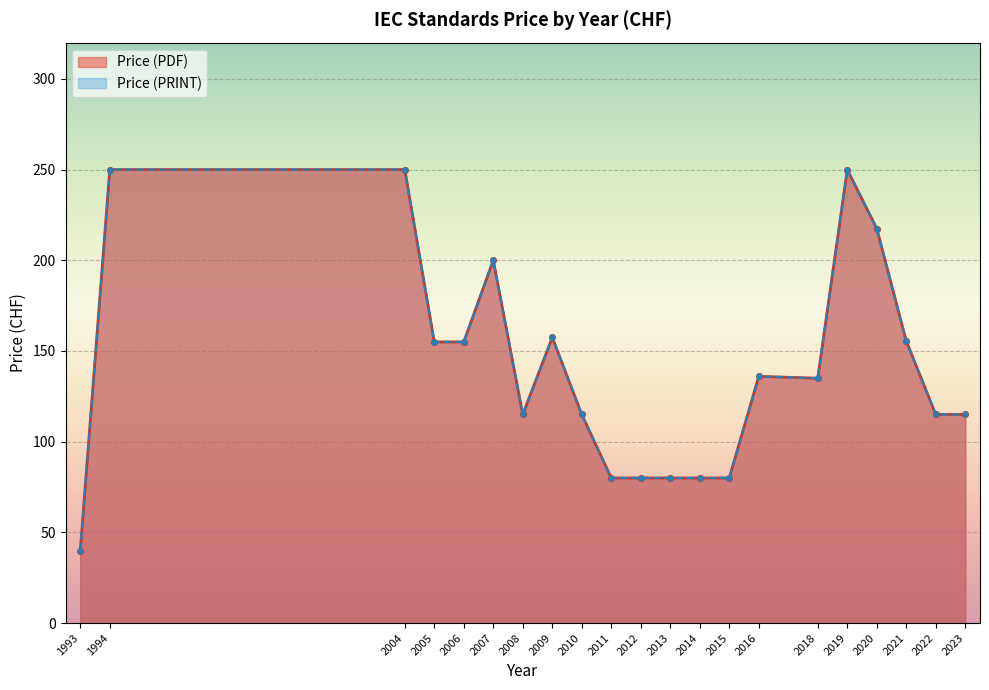

True or false: Price (PRINT) has more than 0 points higher than both neighbors.

True